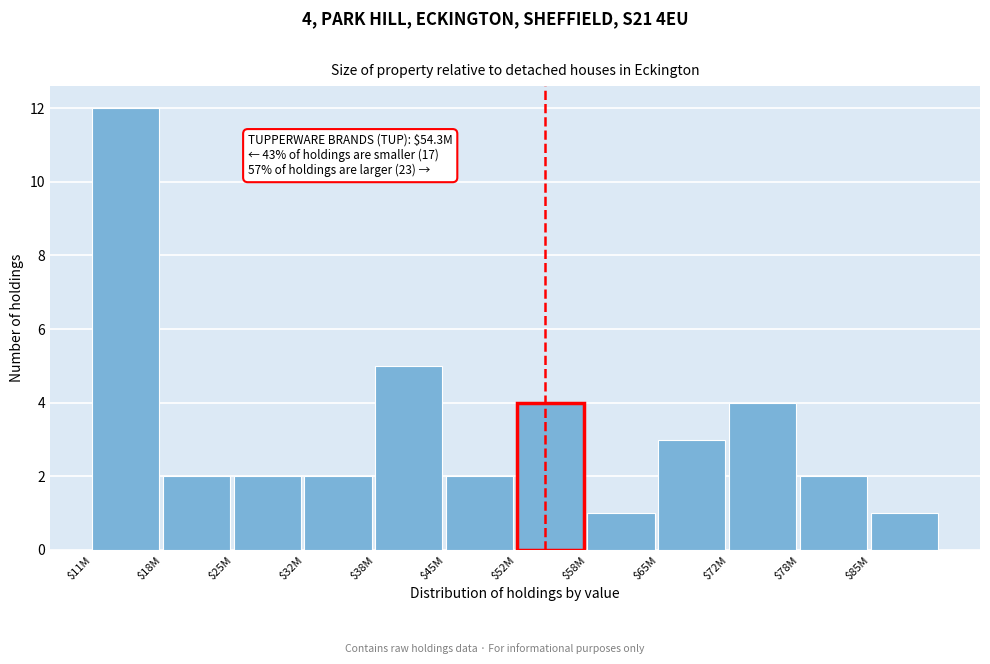

Reading left to right, extract all data points from this chart.

12	2	2	2	5	2	4	1	3	4	2	1